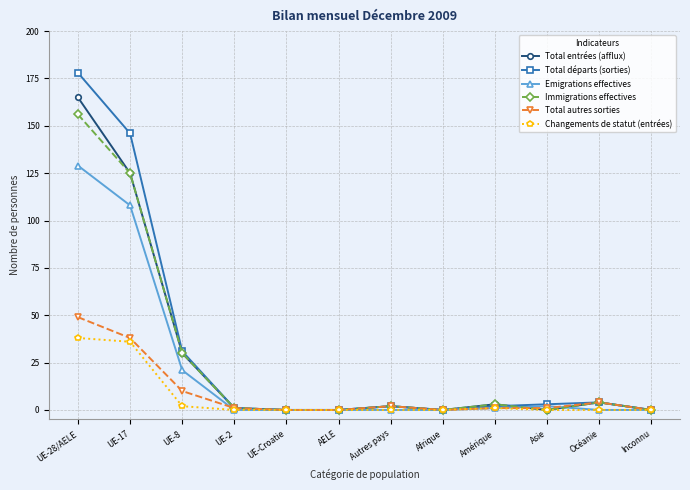

What are all the series names shown in the legend?

Total entrées (afflux), Total départs (sorties), Emigrations effectives, Immigrations effectives, Total autres sorties, Changements de statut (entrées)